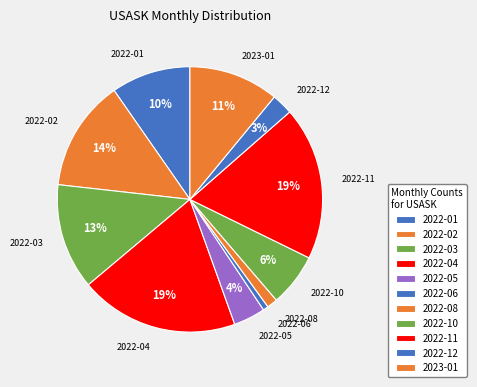

To the nearest percent, what is the combined percentage of 2022-02 and 2022-04?

33%